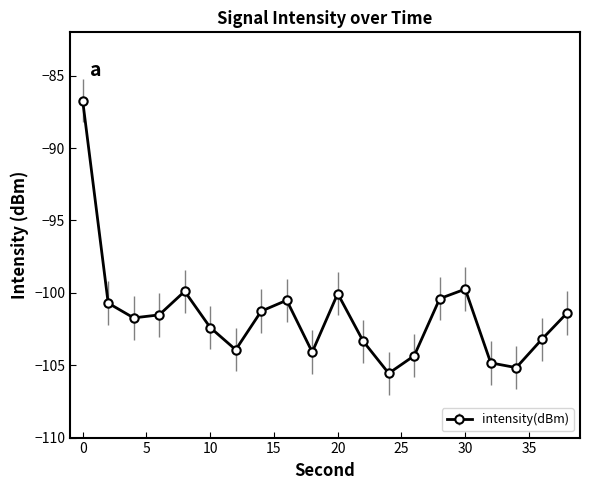

Reading left to right, list all the values displayed in this chart.

-86.7	-100.7	-101.7	-101.5	-99.9	-102.4	-103.9	-101.3	-100.5	-104.1	-100.1	-103.3	-105.6	-104.3	-100.4	-99.7	-104.8	-105.2	-103.2	-101.4